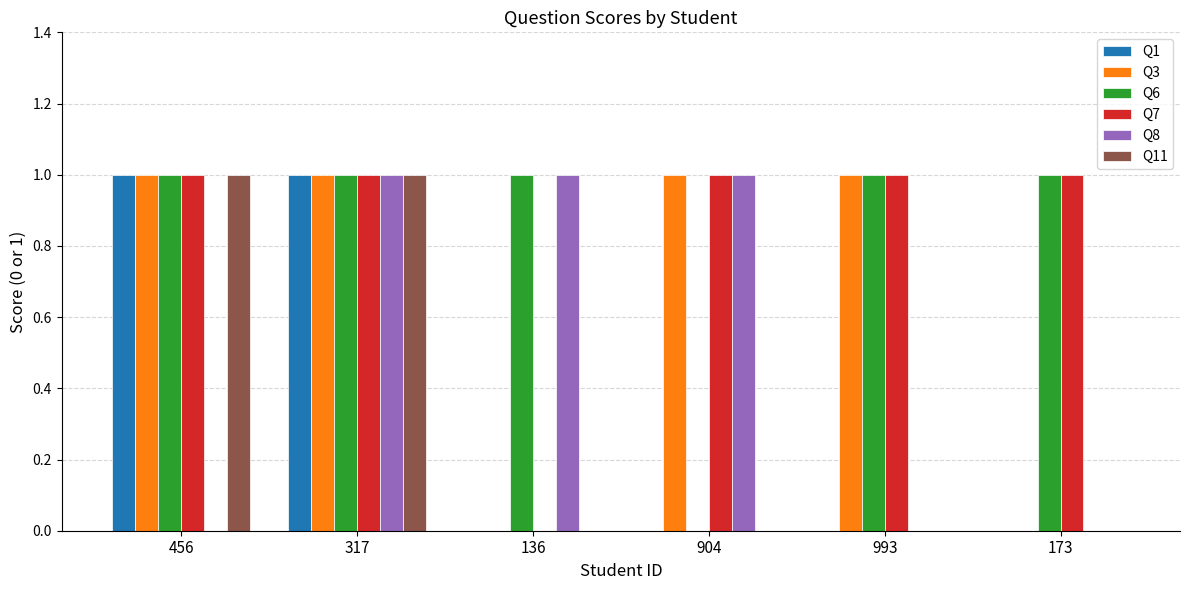

Reading right to left, transcribe all the data shown in this chart.

Q1: 0	0	0	0	1	1
Q3: 0	1	1	0	1	1
Q6: 1	1	0	1	1	1
Q7: 1	1	1	0	1	1
Q8: 0	0	1	1	1	0
Q11: 0	0	0	0	1	1